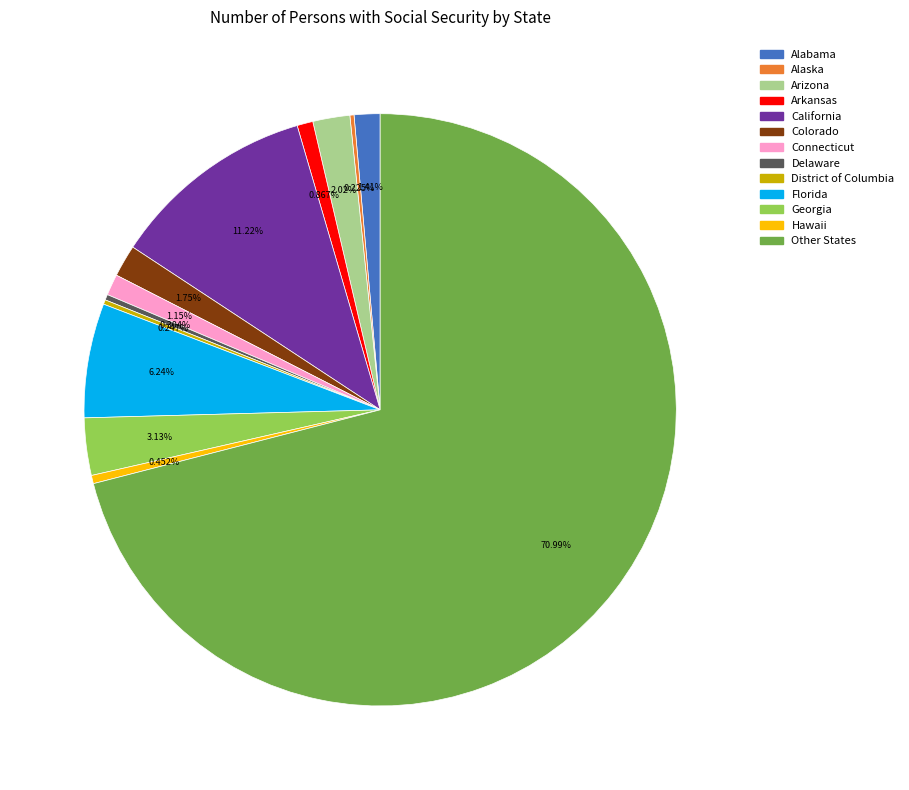

Is there any slice that represents more than half of the pie?

Yes